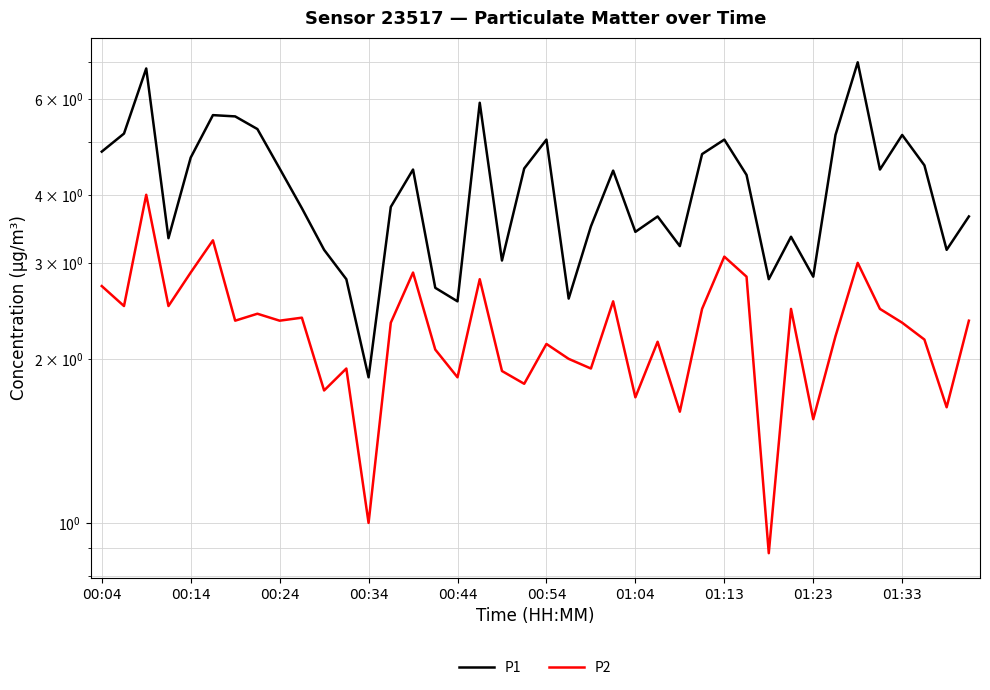

Where does the P2 series first go above 2?

00:04